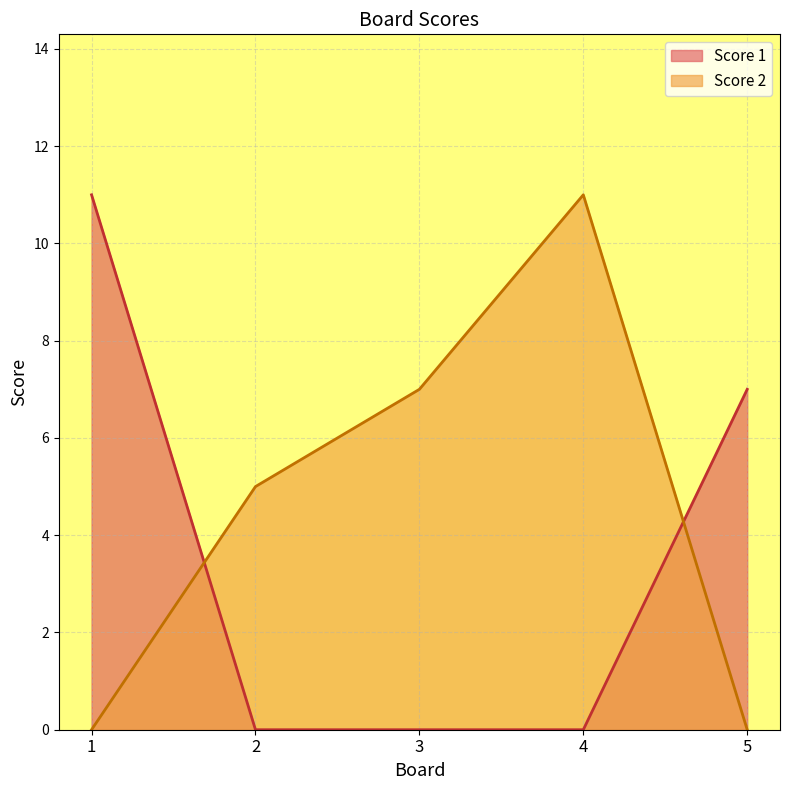

Does the chart display data point markers on the line(s)?

No